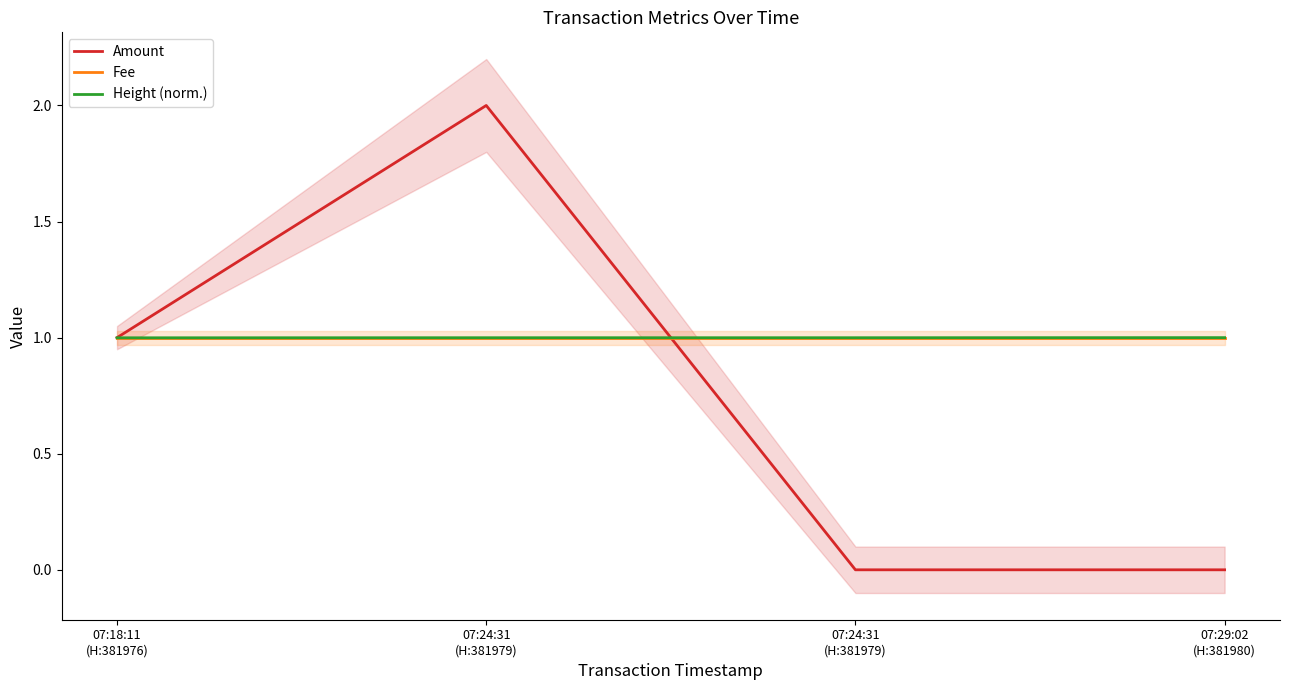

What is the sum of the Amount values at 07:29:02
(H:381980) and 07:24:31
(H:381979)?

2.0